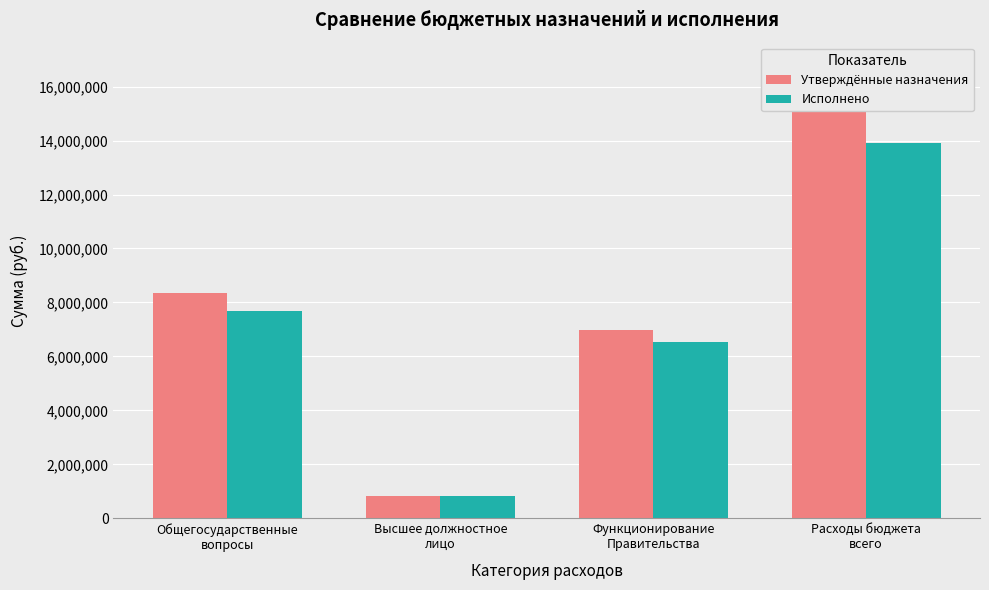

Which series has the widest spread of values?

Утверждённые назначения